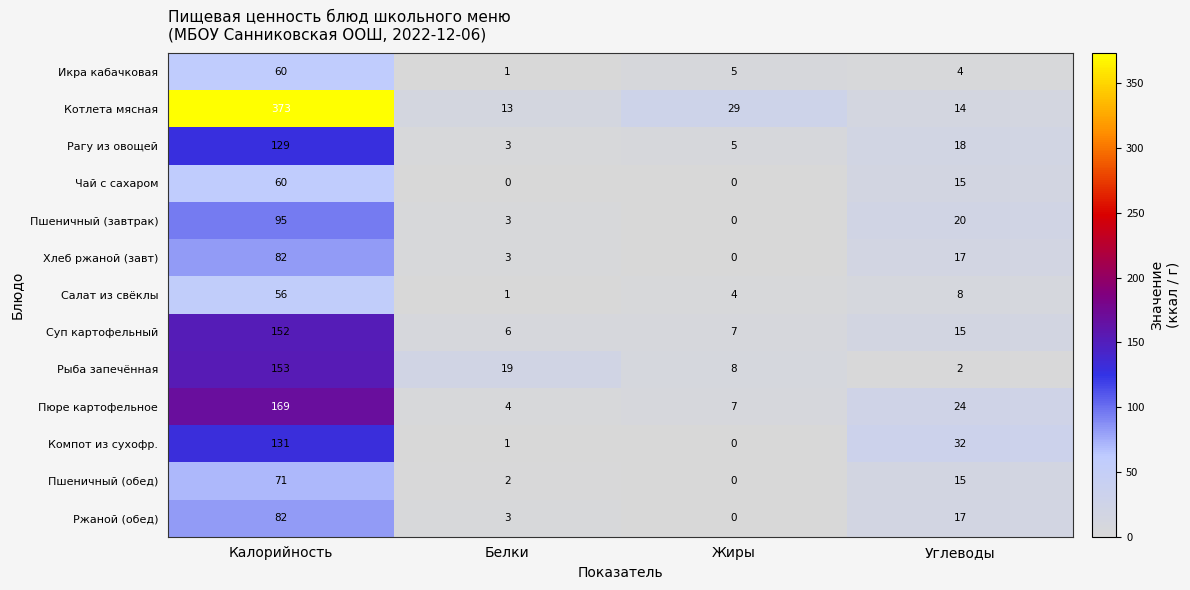

At which category is the sum across all series the highest?

Калорийность